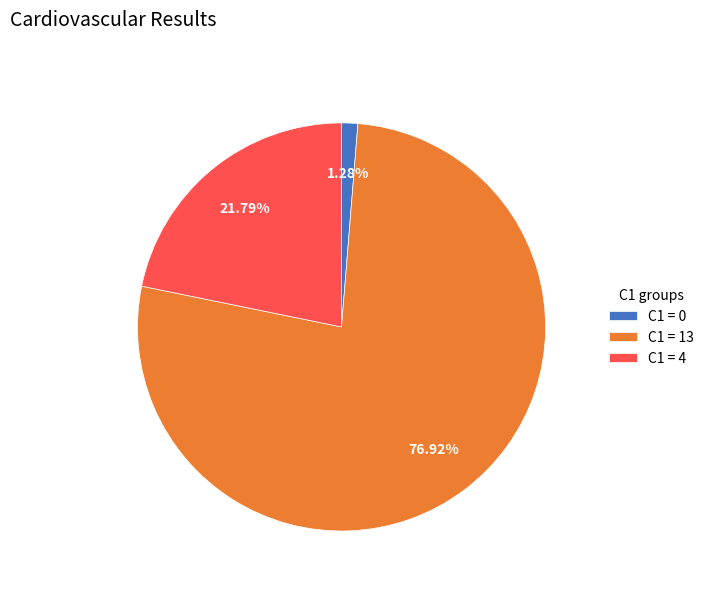

Count the number of slices in the pie.

3